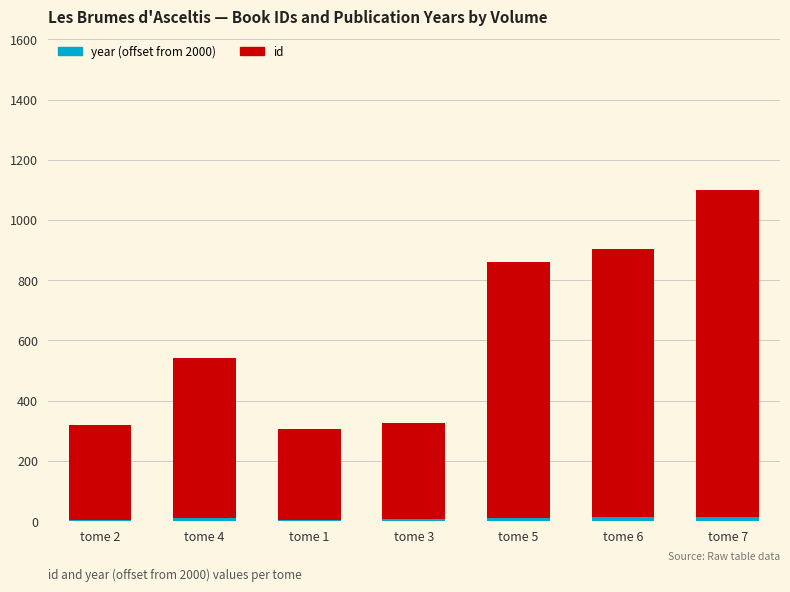

At which category is the sum across all series the highest?

tome 7